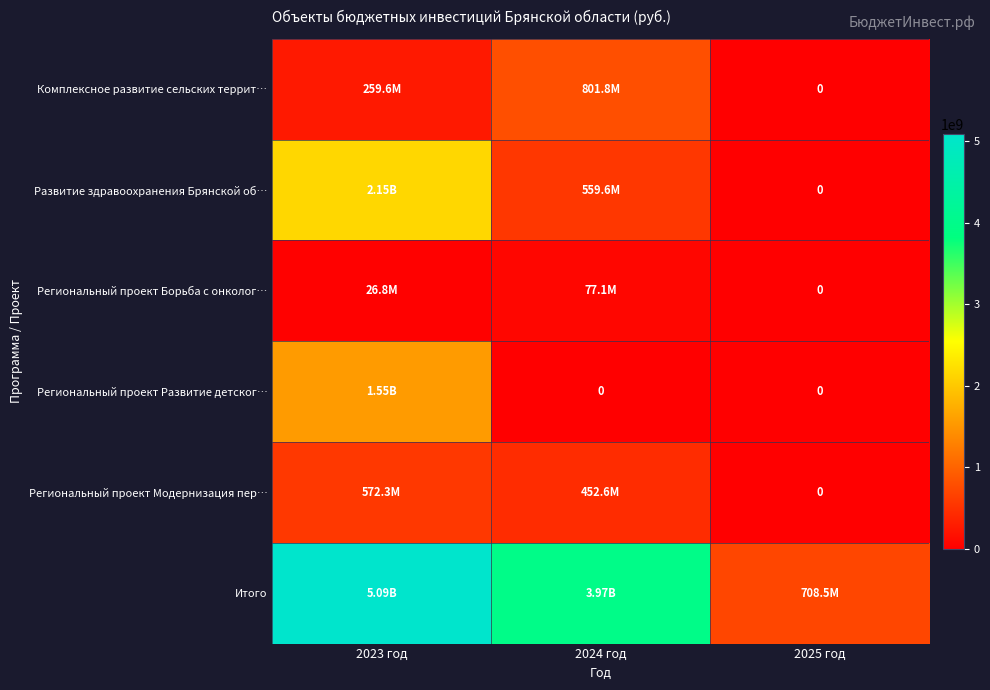

The Комплексное развитие сельских террит… series shows 382937882 at 2023 год. True or false?

False